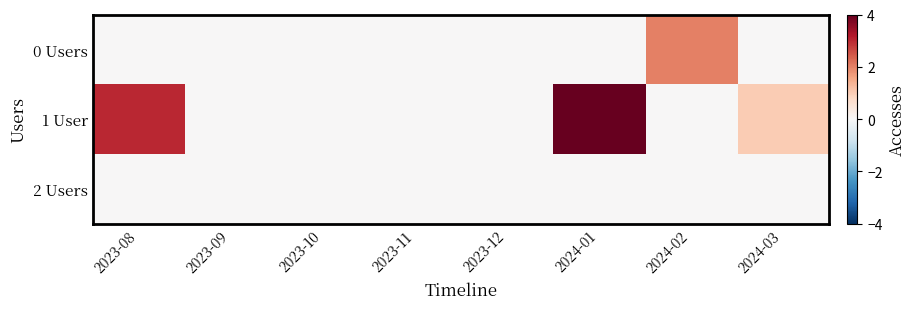

List the series in order of their peak value, highest first.

1 User, 0 Users, 2 Users